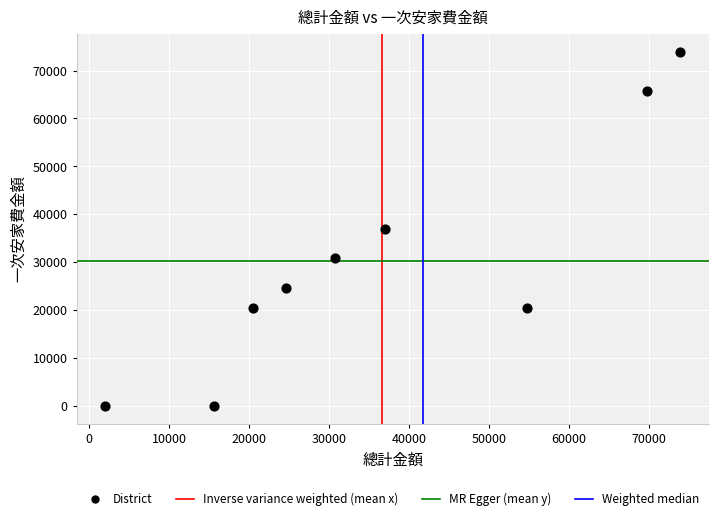

What is the average X value?

36571